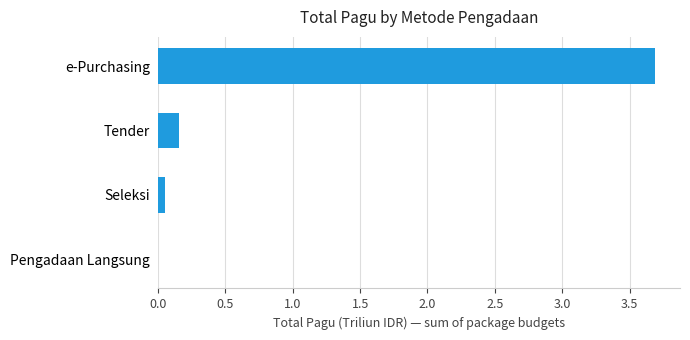

What is the sum of all values?

3.9